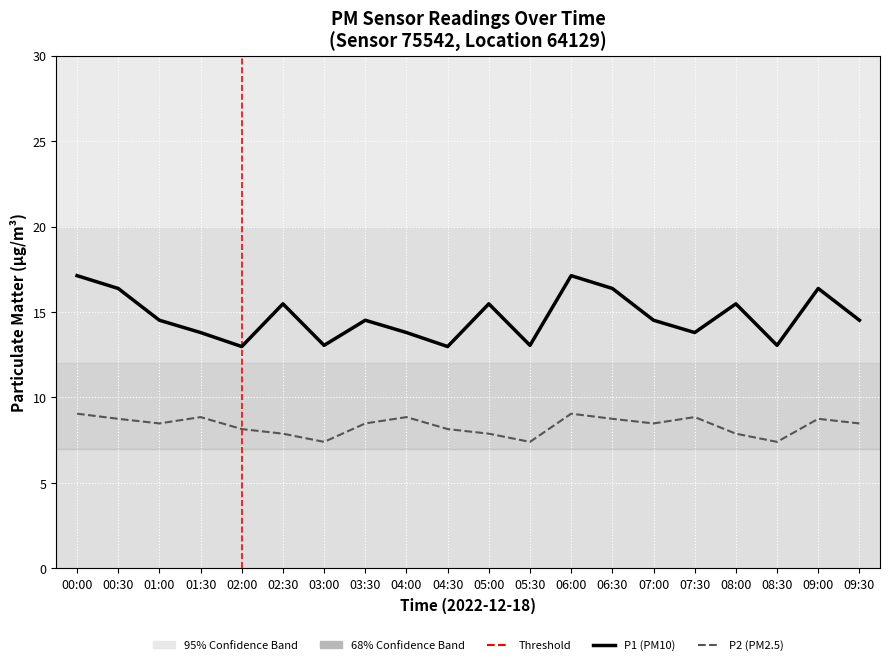

The value of P2 (PM2.5) at 05:30 is 1.7. True or false?

False